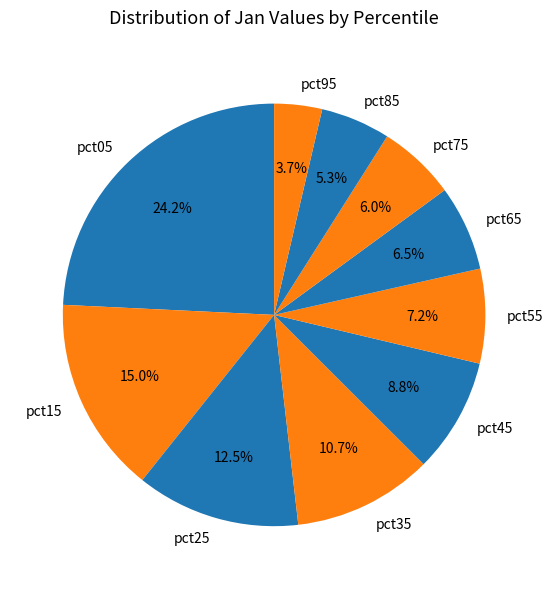

What is the ratio of the value at pct55 to the value at pct35?

0.7